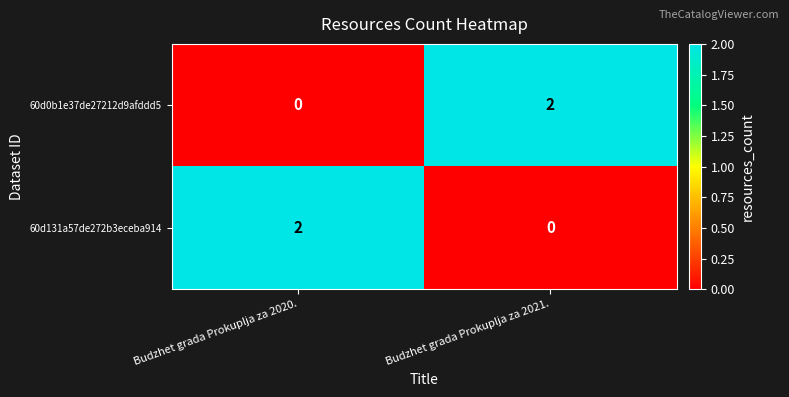

Where is 60d0b1e37de27212d9afddd5 nearest to the value 1?

Budzhet grada Prokuplja za 2020.